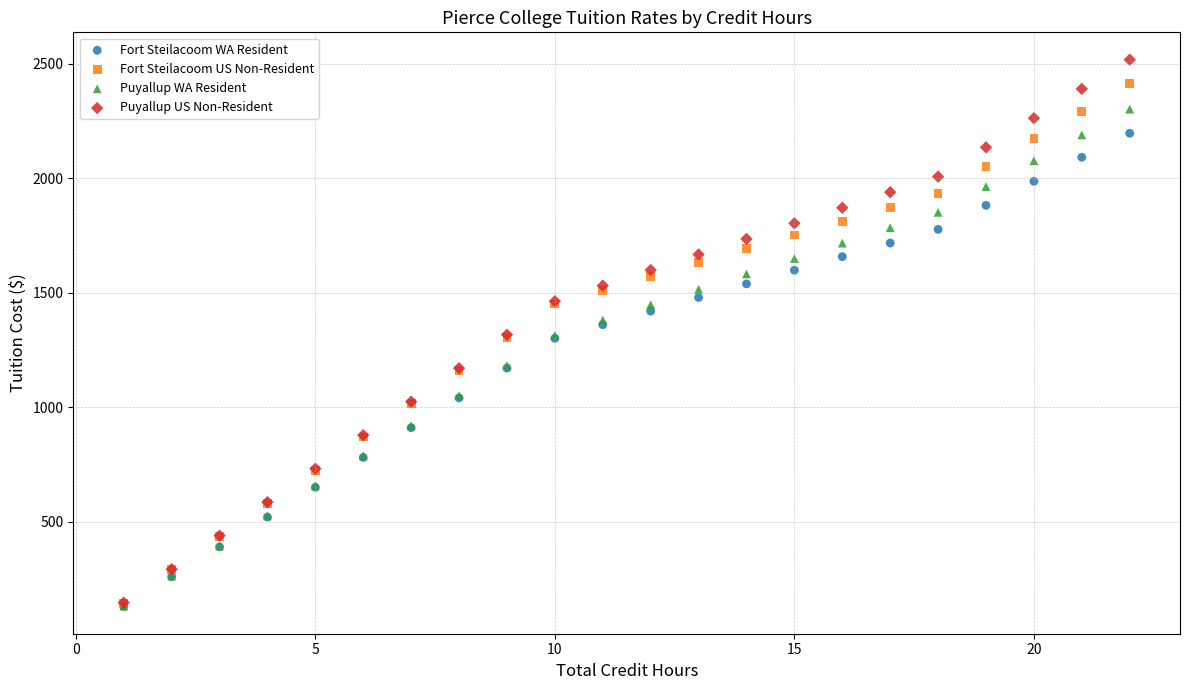

What are all the series names shown in the legend?

Fort Steilacoom WA Resident, Fort Steilacoom US Non-Resident, Puyallup WA Resident, Puyallup US Non-Resident